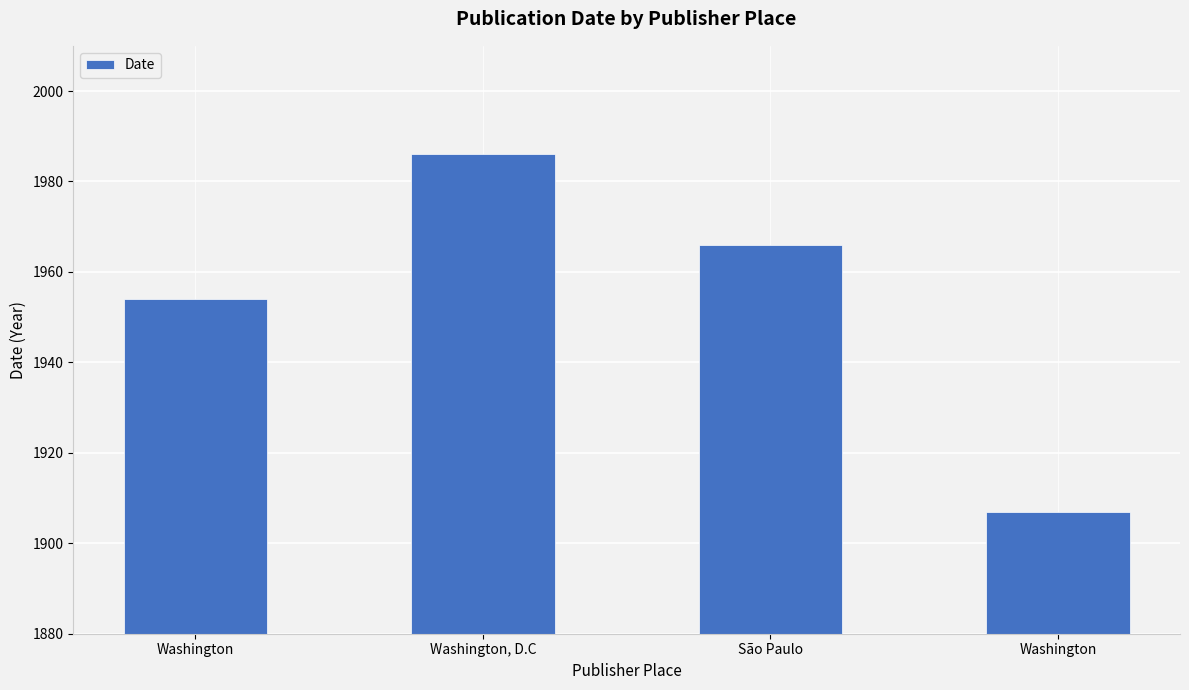

The value at Washington is 1907. True or false?

True